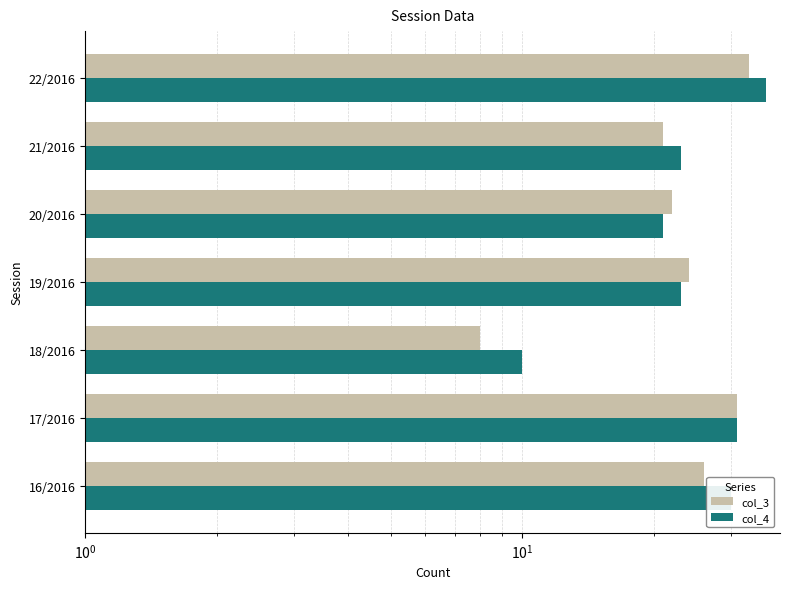

Reading left to right, list all the values displayed in this chart.

col_3: 26	31	8	24	22	21	33
col_4: 30	31	10	23	21	23	36